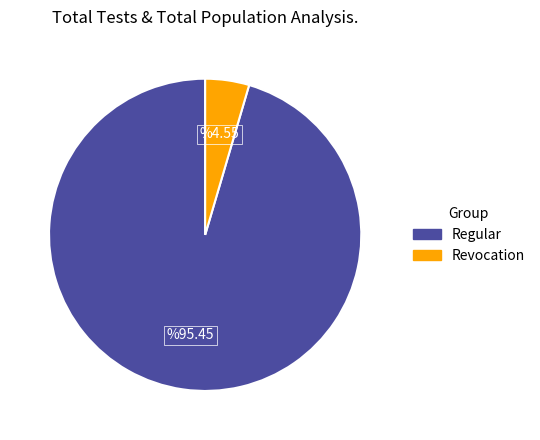

Is there any slice that represents more than half of the pie?

Yes